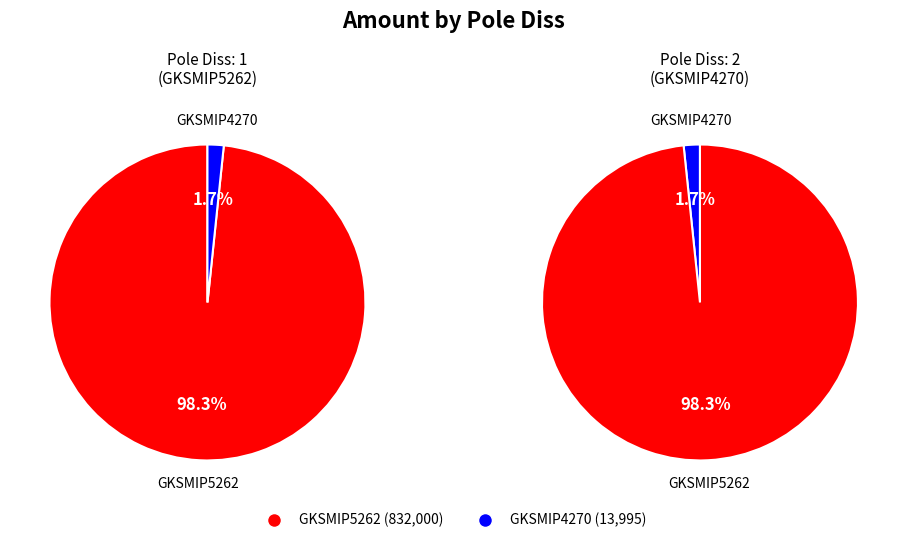

Does 1 account for over 50% of the chart?

Yes